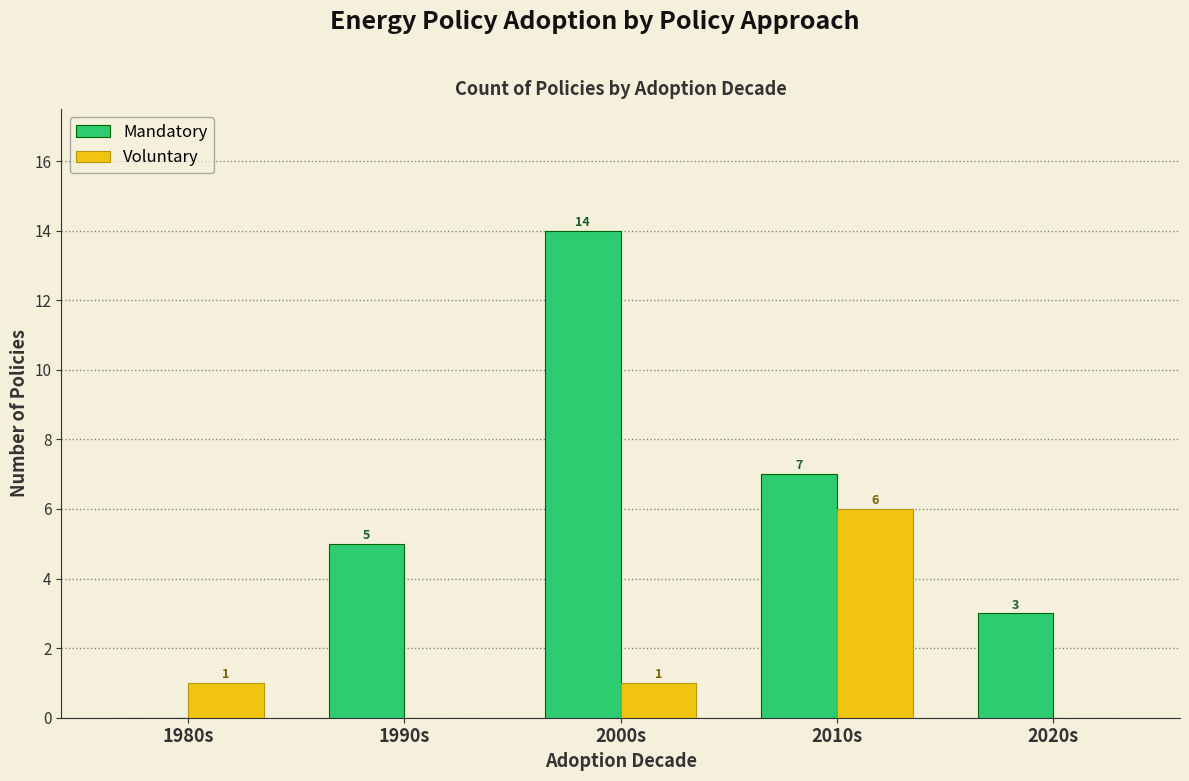

Which series changed the most between 2000s and 2020s?

Mandatory